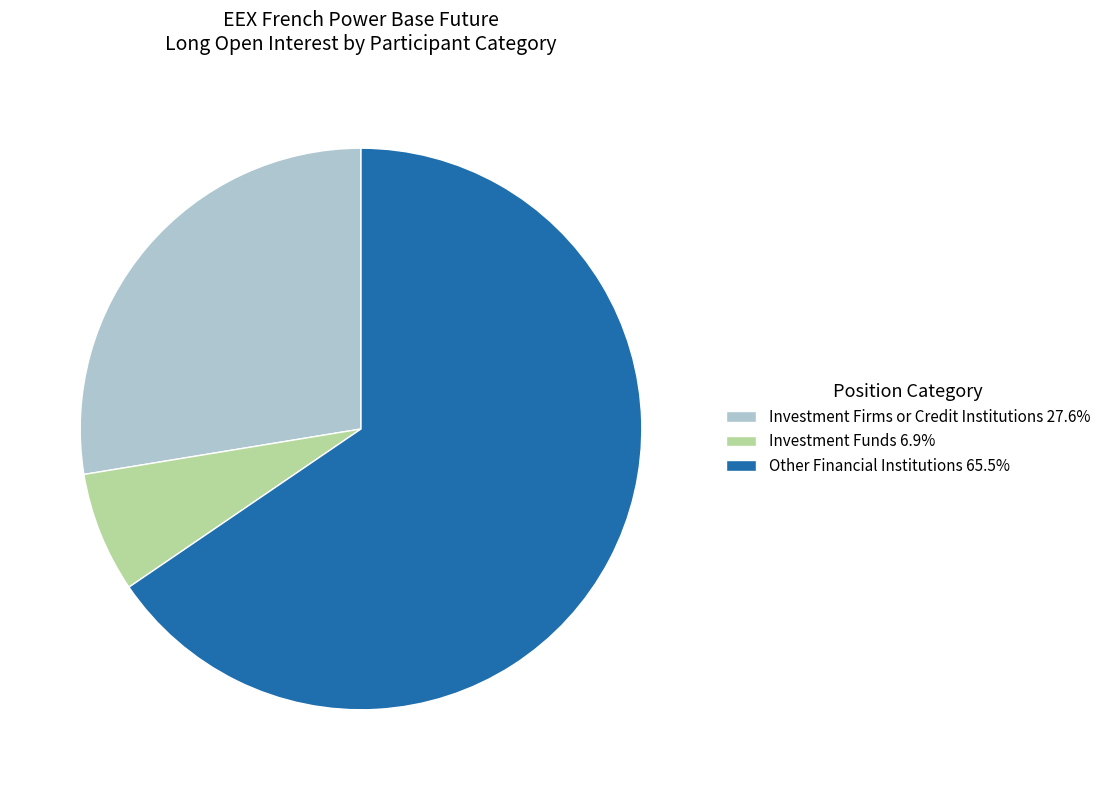

Is Investment Firms or Credit Institutions 27.6% the majority of the pie?

No